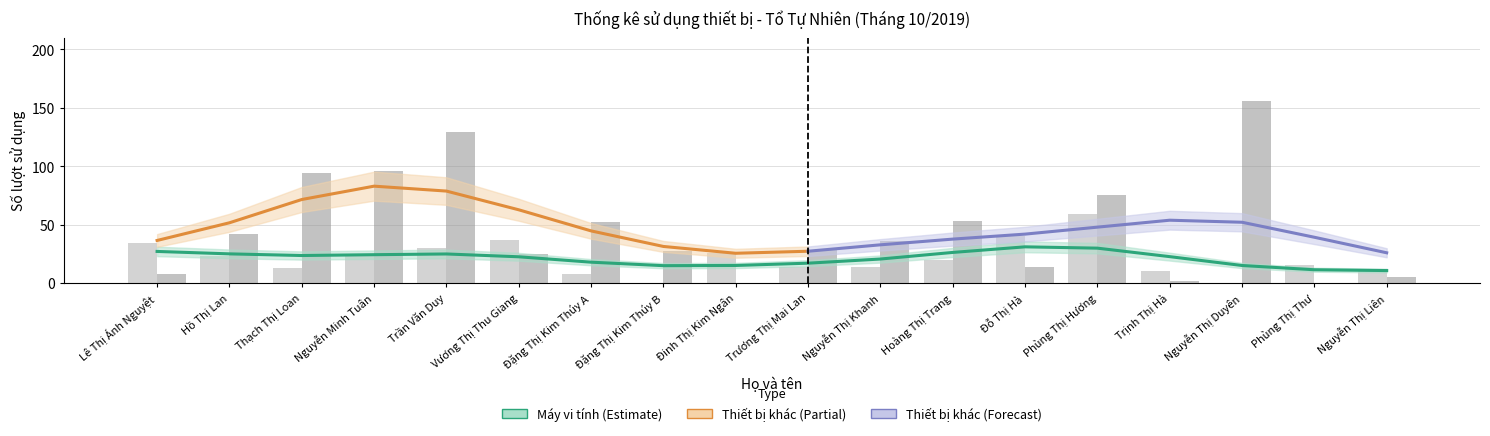

What position from the left is Trịnh Thị Hà?

15